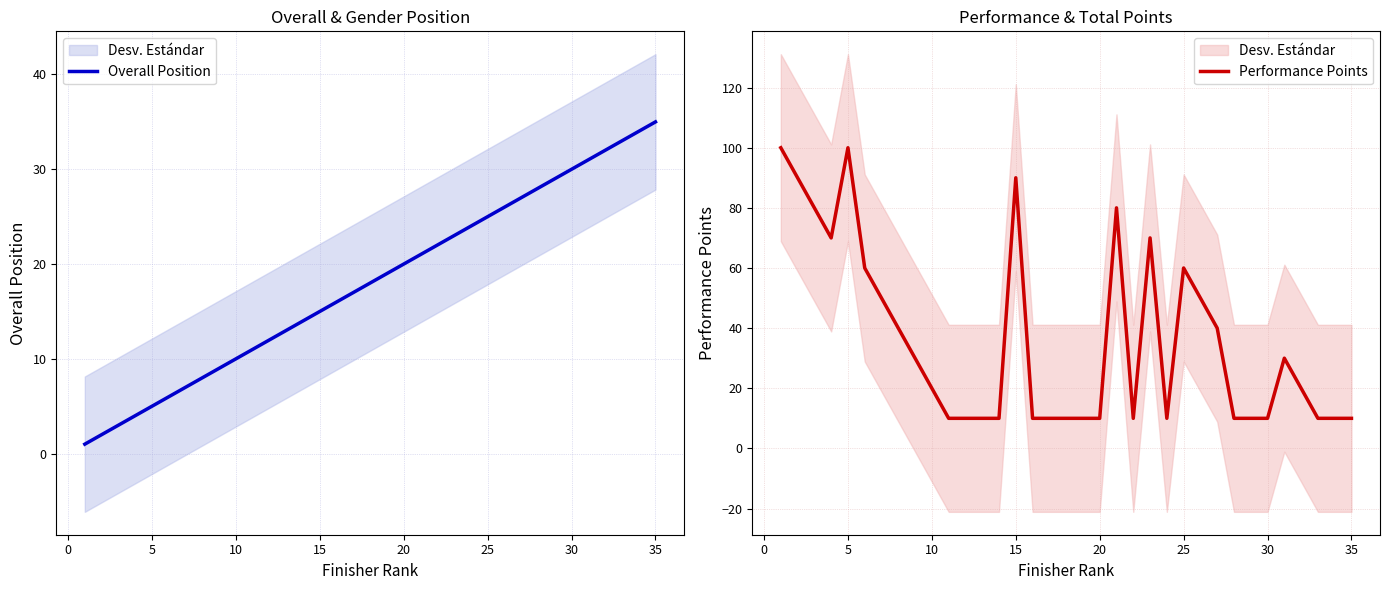

What is the sum of all Performance Points values?

1250